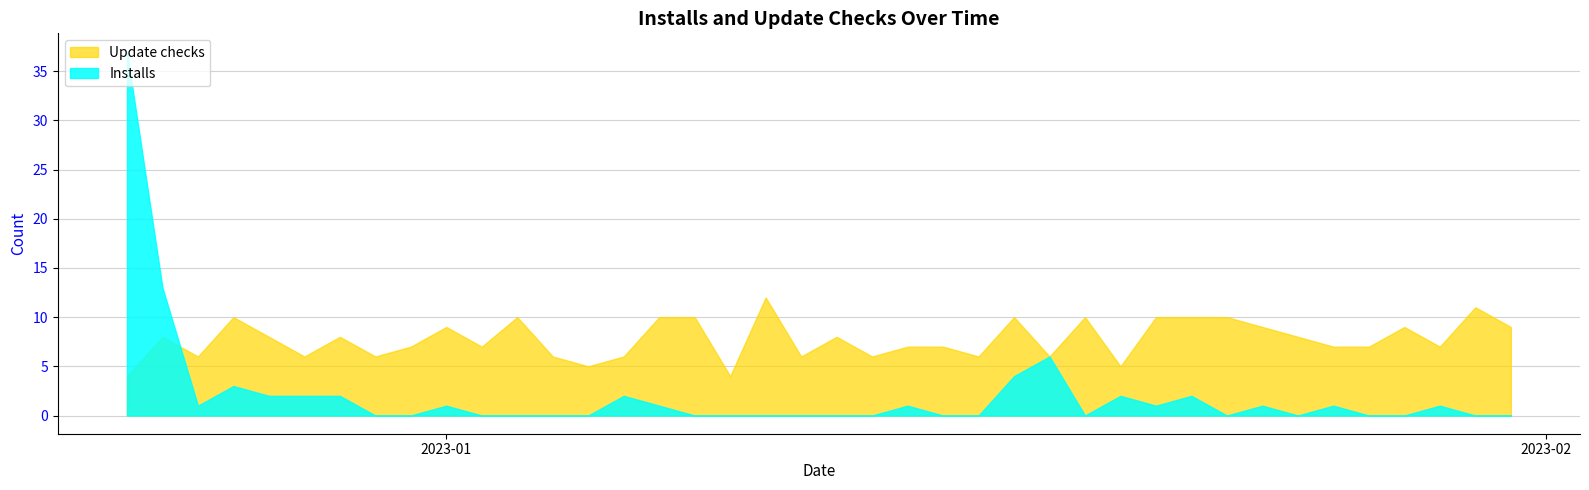

Which series changed the most between 2022-12-23 and 2023-01-31?

Installs